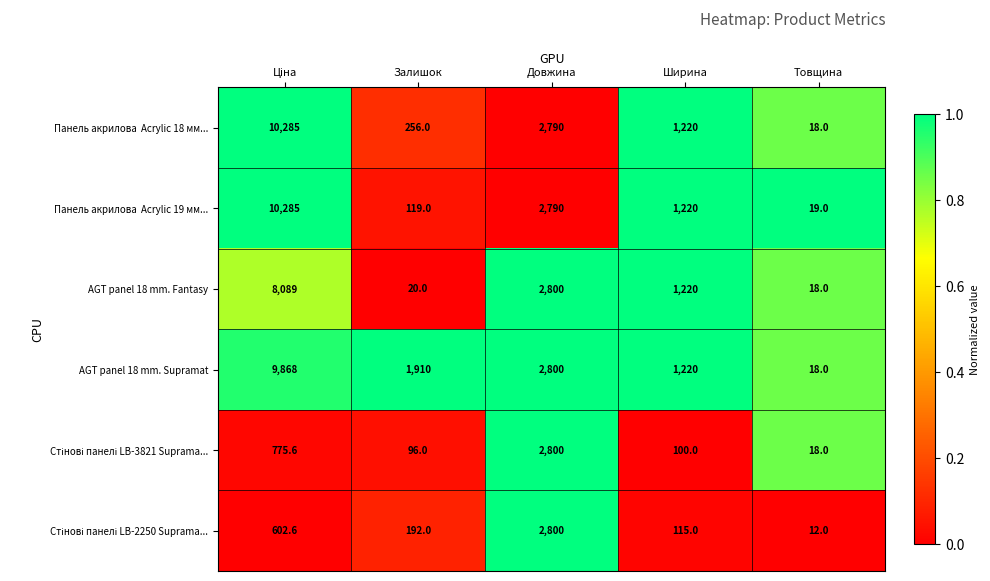

What is the sum of the AGT panel 18 mm. Fantasy values at Довжина and Товщина?

2818.0